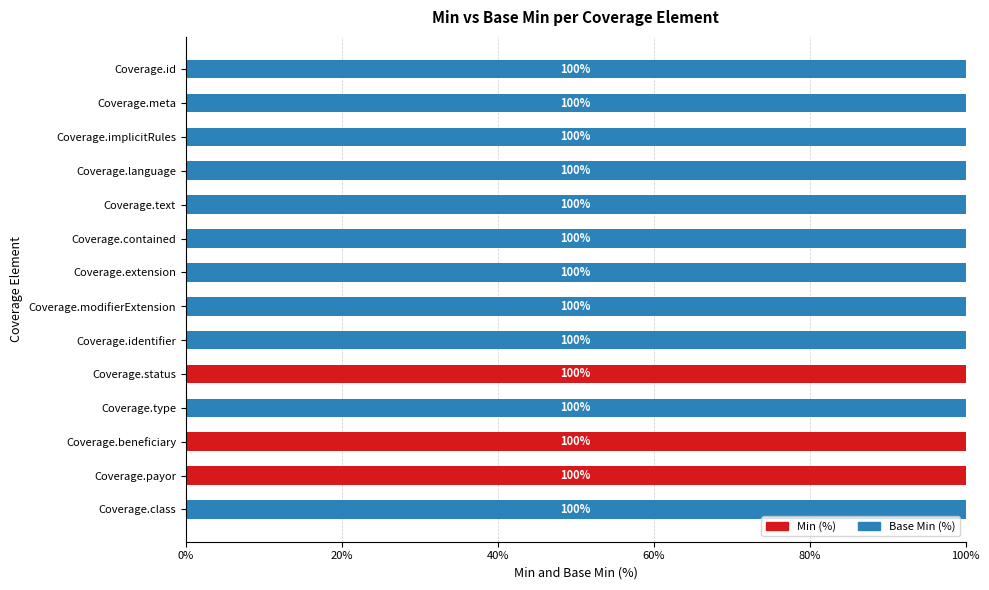

Is it true that Min (%) equals -43 at Coverage.identifier?

False